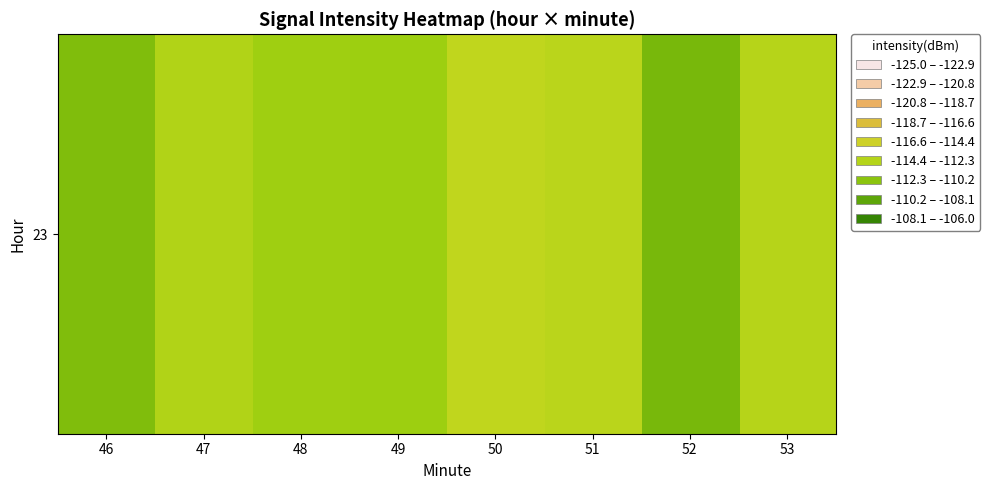

What is the change in value from 47 to 53?

-0.4